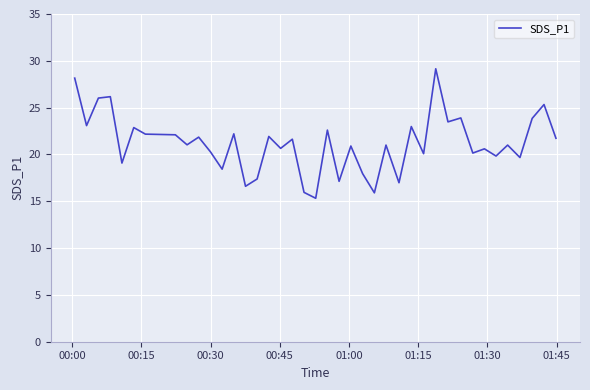

What is the minimum value shown in the chart?

15.3